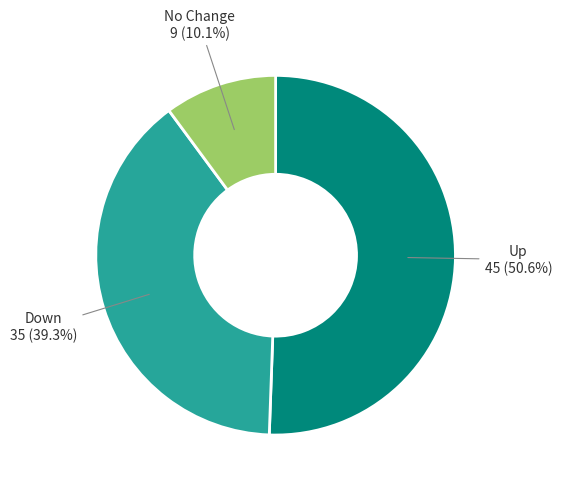

Does any single category account for the majority?

Yes